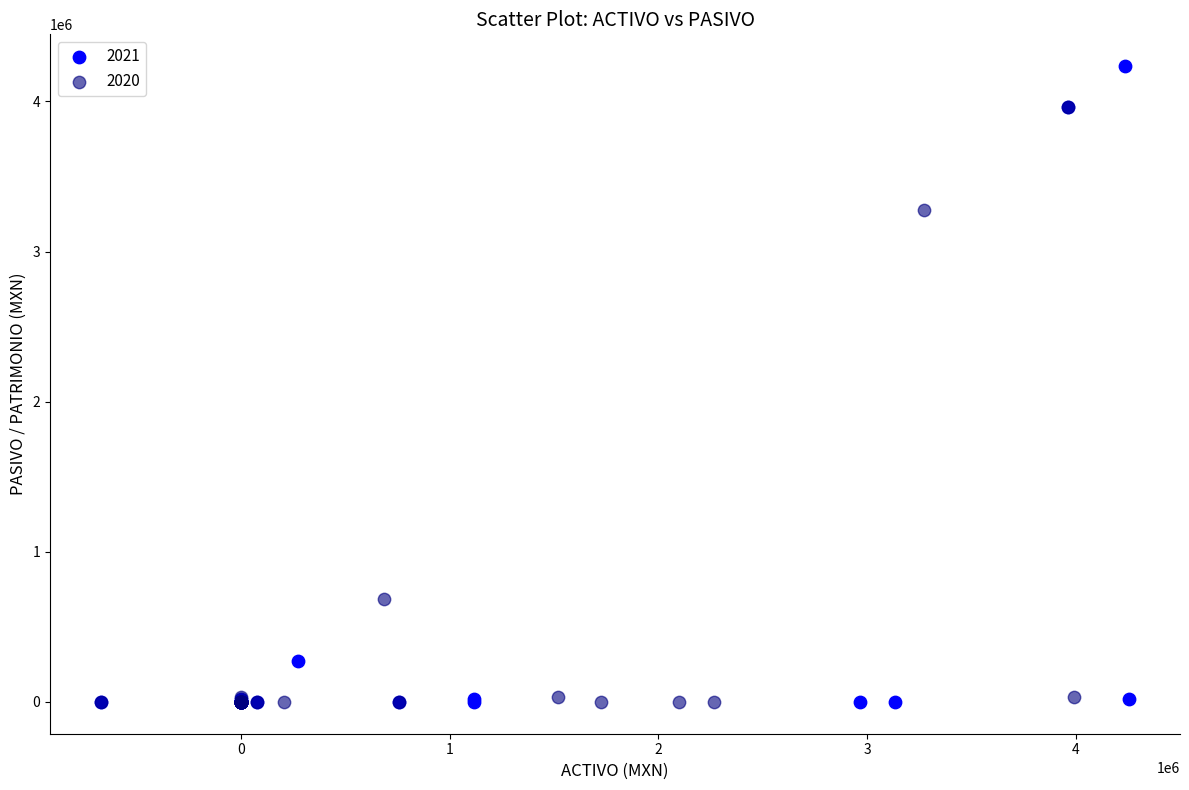

Which series has the largest Y range (max minus min)?

2021